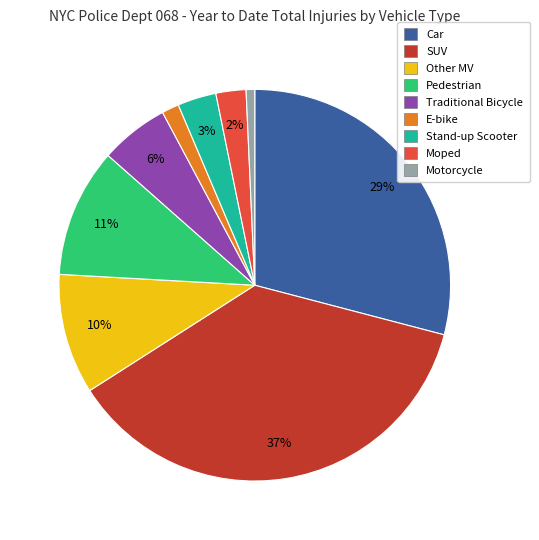

Between Pedestrian and E-bike, which is larger?

Pedestrian